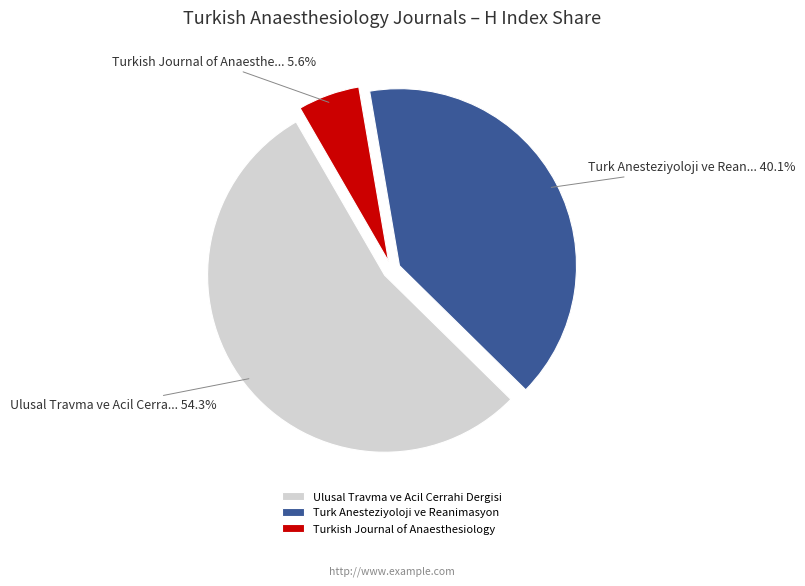

Does Turkish Journal of Anaesthesiology account for over 50% of the chart?

No